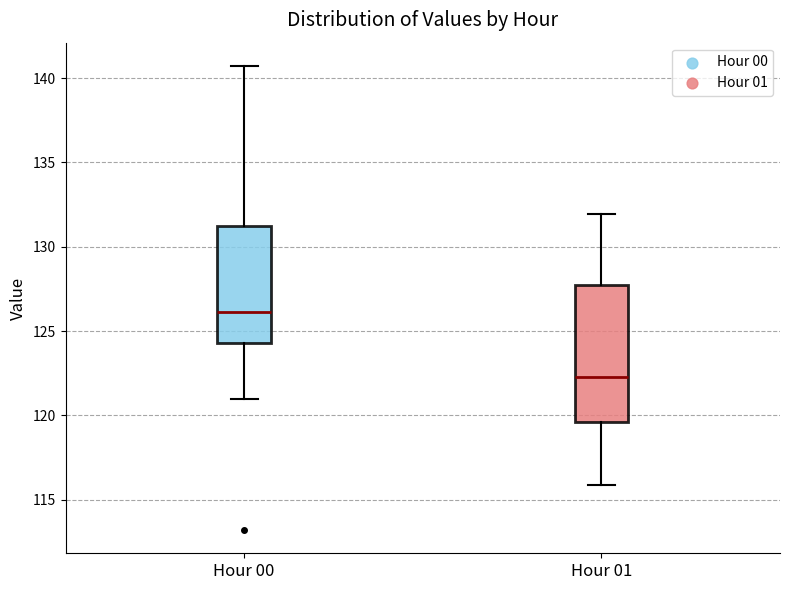

Which box has the lowest median line?

Hour 01